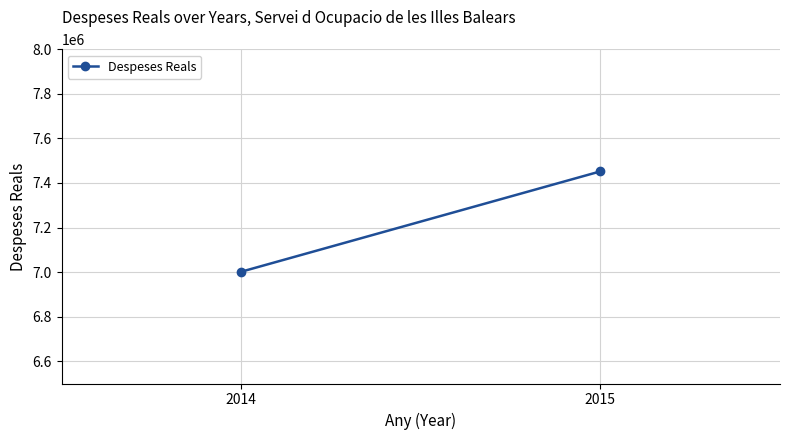

What is the sum of the values at 2015 and 2014?

14453737.6